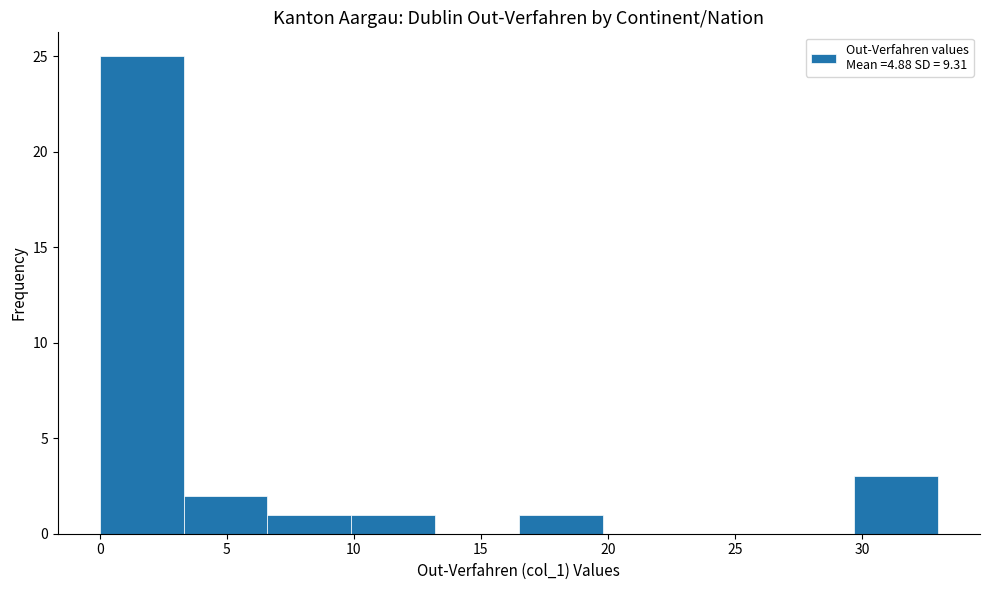

What is the height of the bar covering 16.5 to 19.8 on the x-axis? Neither the bar edges nor the heights are printed on the chart, so give them approximately, as read against the axes.

1